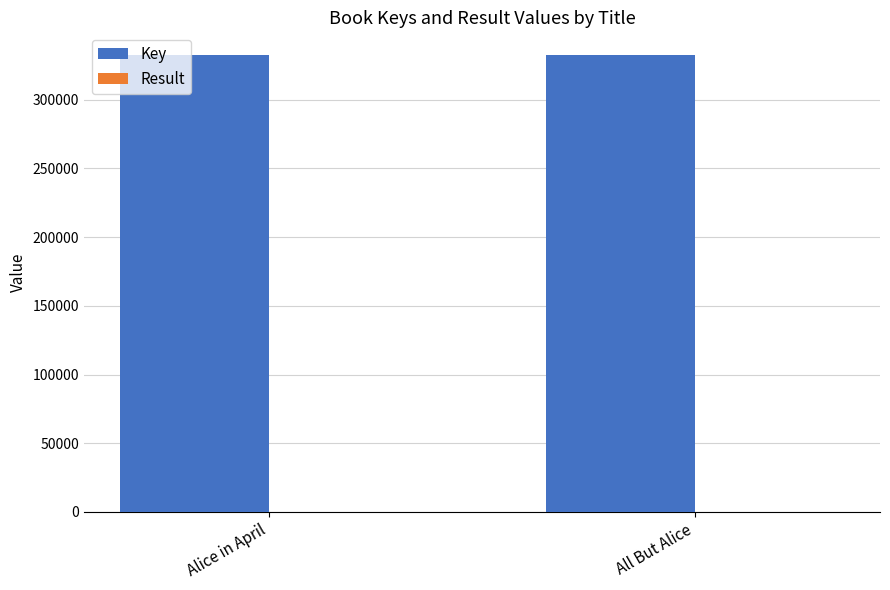

The value of Key at Alice in April is 332508. True or false?

True